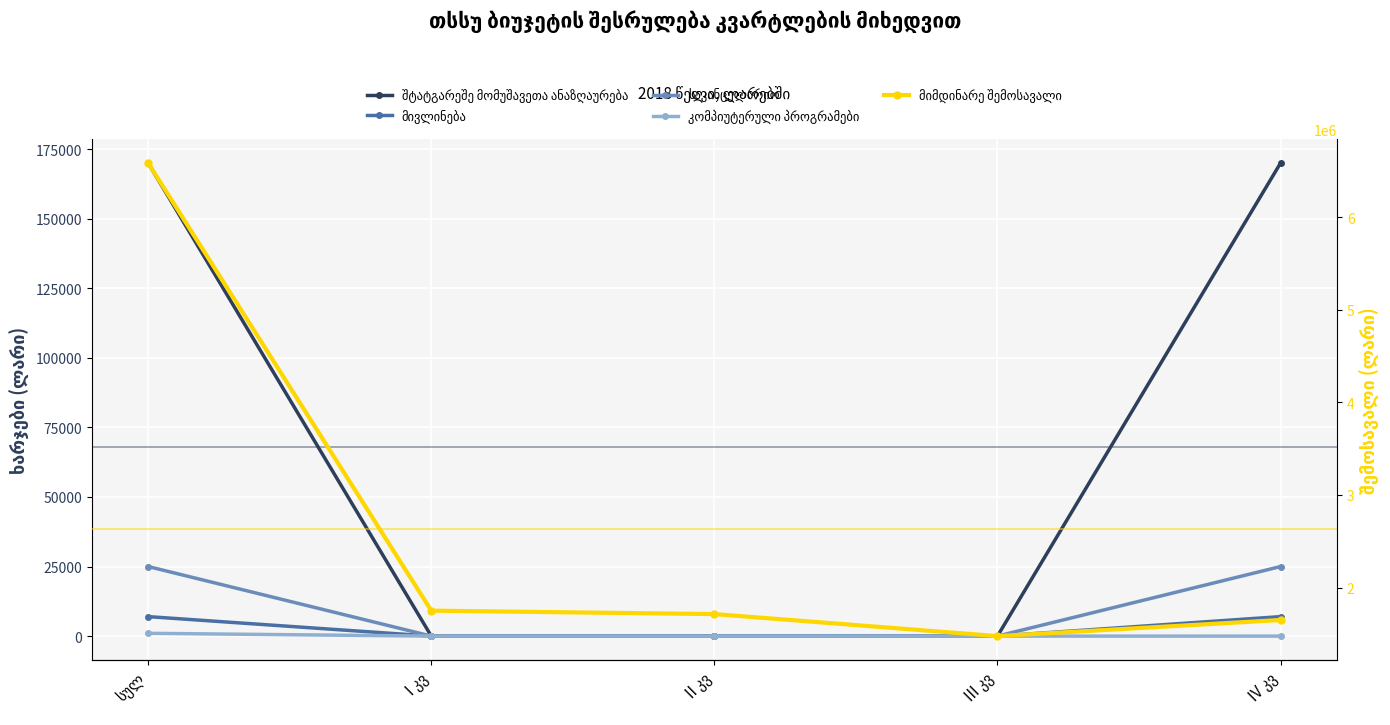

True or false: მიმდინარე შემოსავალი has a value of 1475000 at III კვ.

True